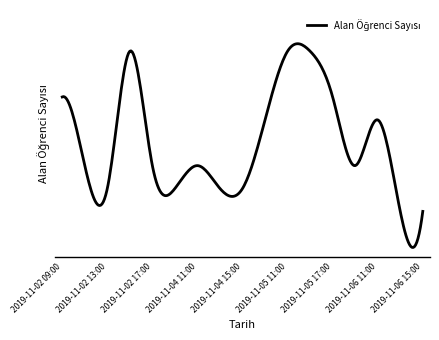

Does the chart have visible grid lines?

No